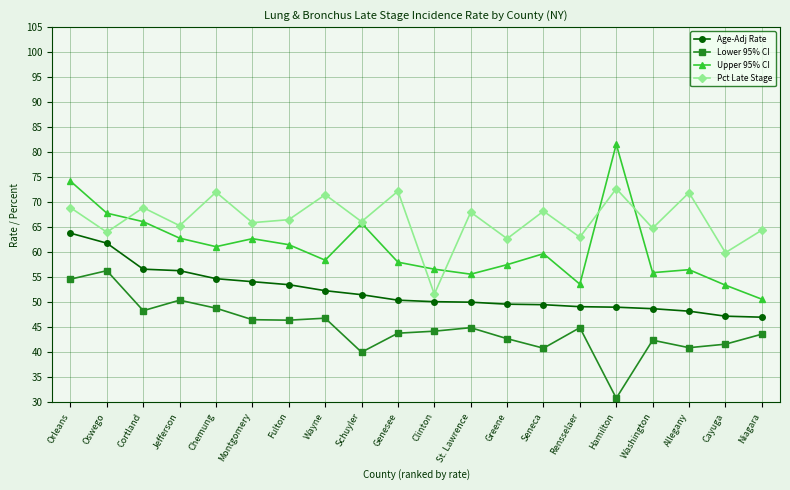

True or false: Upper 95% CI has more than 1 points higher than both neighbors.

True